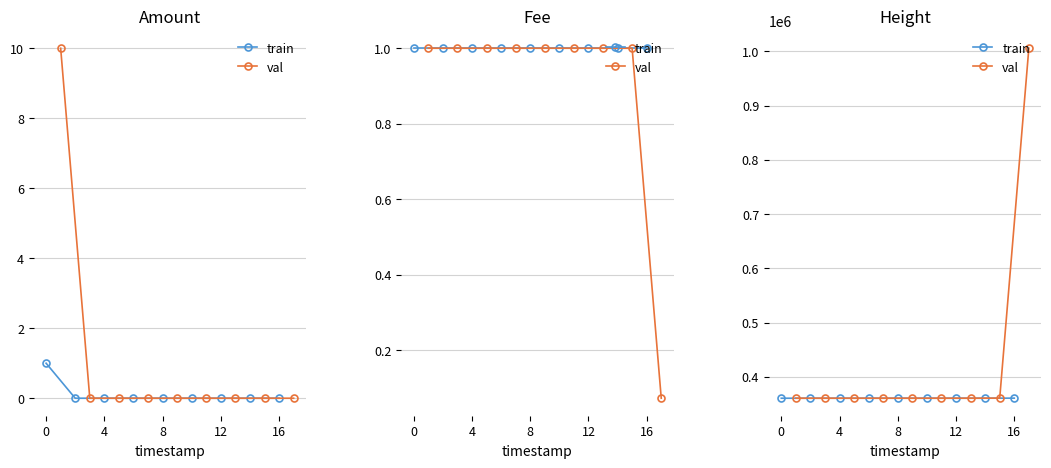

True or false: train has a value of 360704 at 12.

True